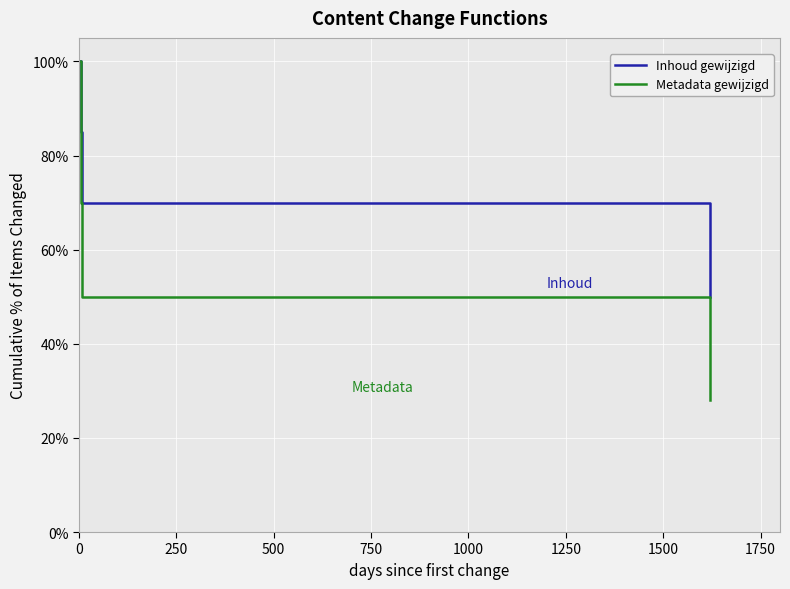

How many values in the Inhoud gewijzigd series are below 85?

3